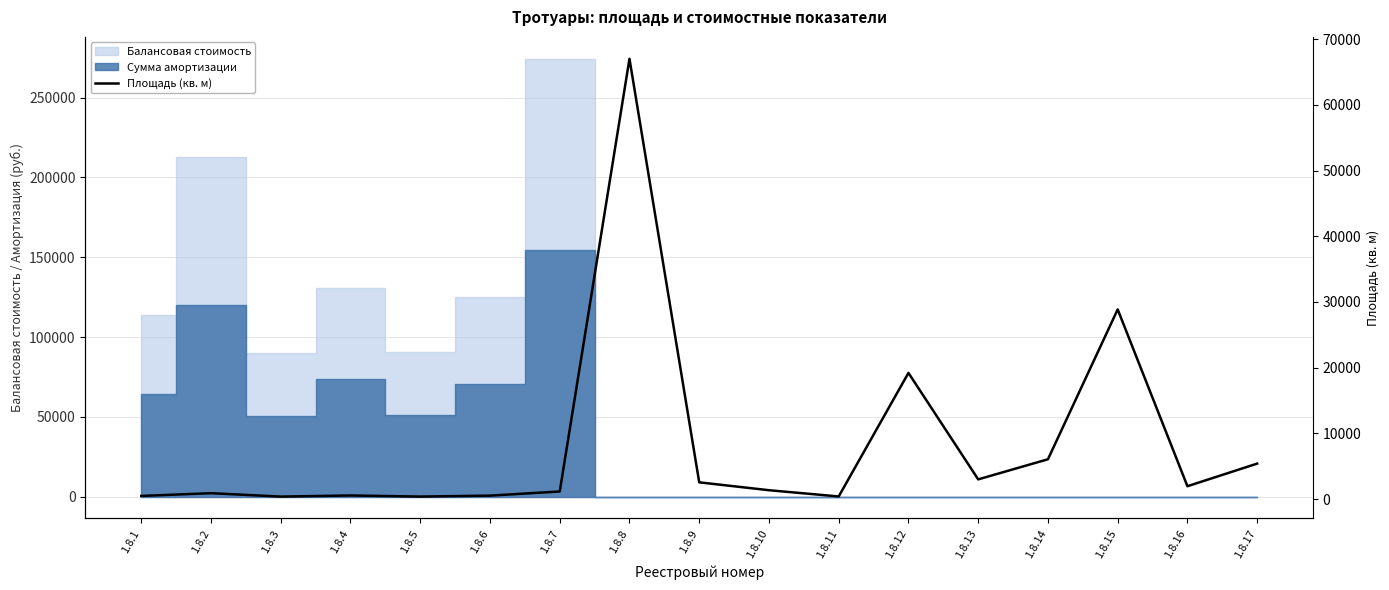

What value does the data have at 1.8.3?

380.0